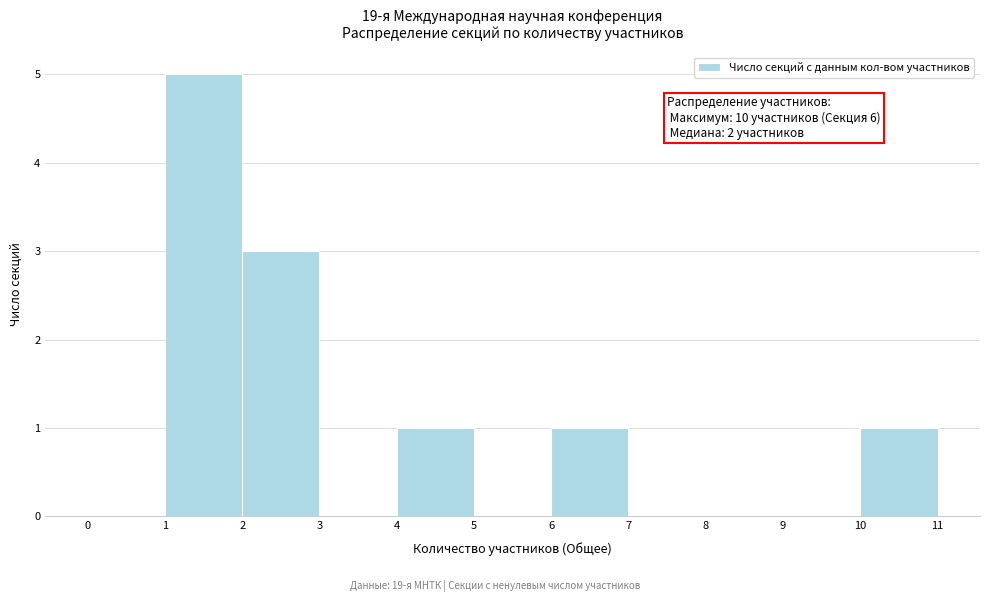

Over which range of the x-axis is the bar tallest?

1 to 2